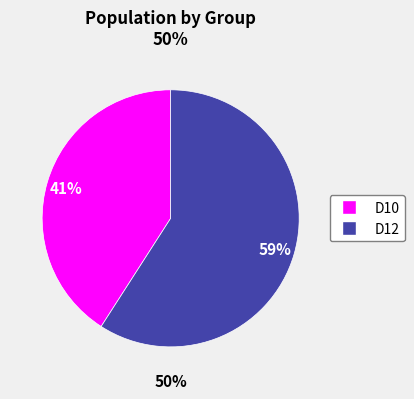

What is the ratio of the value at D12 to the value at D10?

1.4